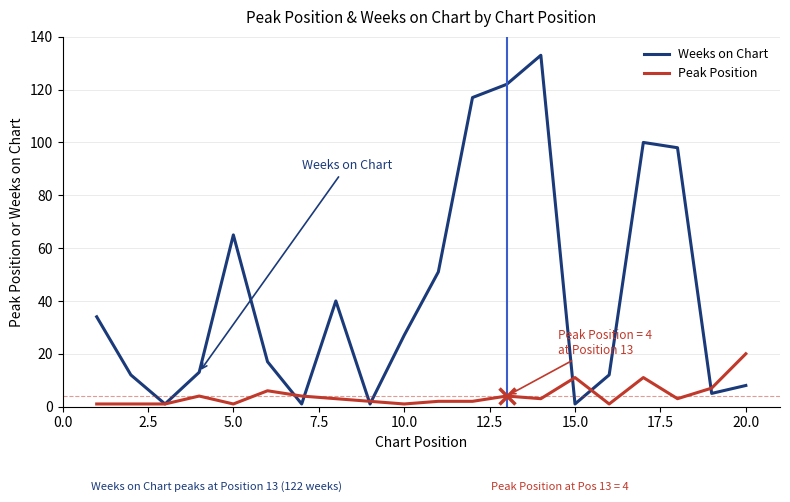

List the series in order of their peak value, lowest first.

Peak Position, Weeks on Chart